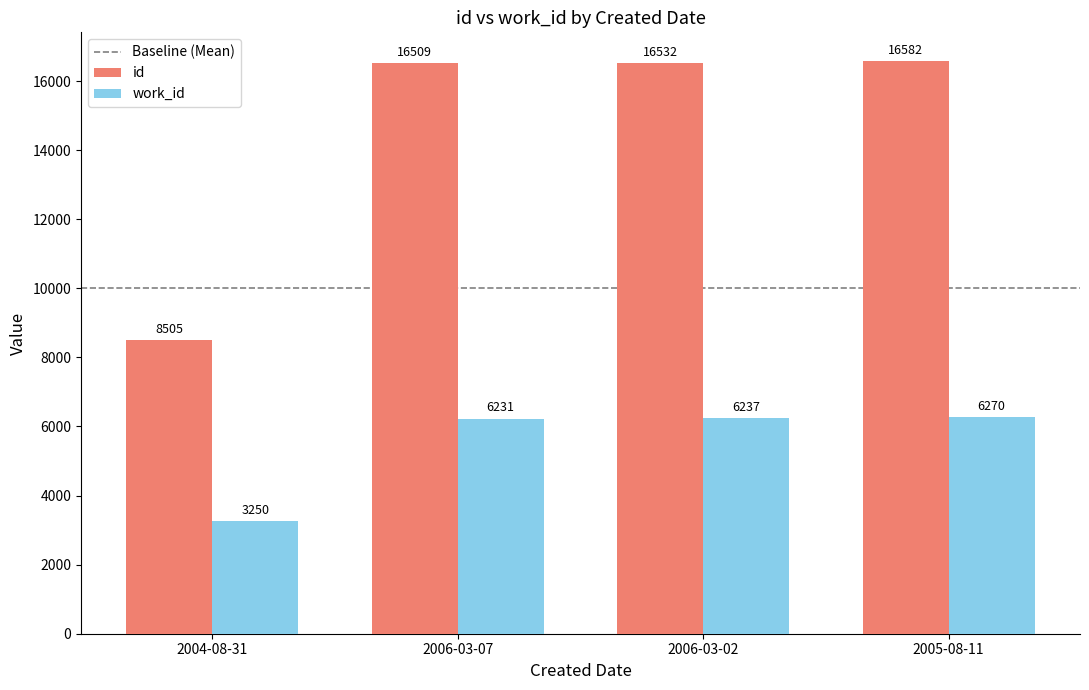

Which series changed the most between 2004-08-31 and 2005-08-11?

id